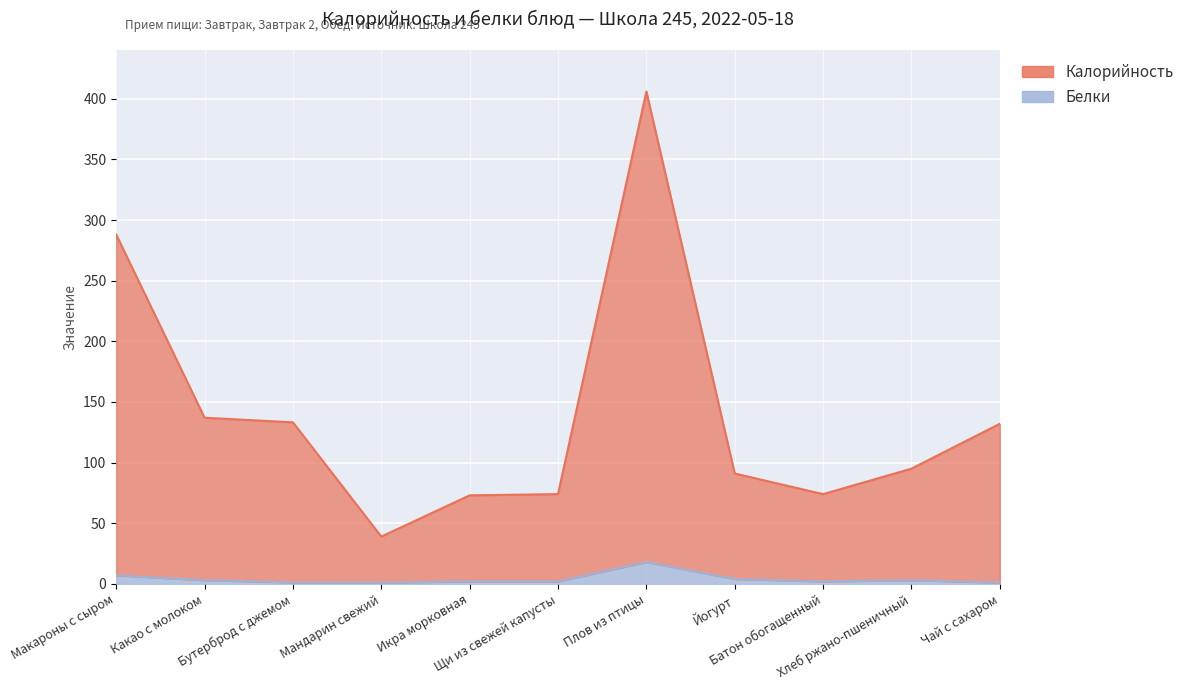

Where is the first local minimum for Калорийность?

Мандарин свежий